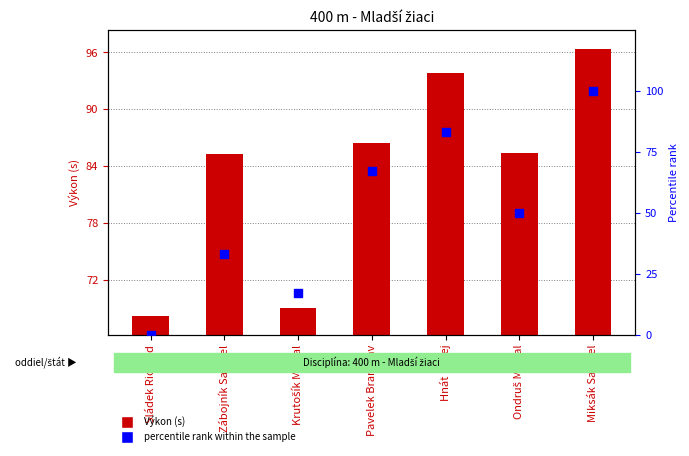

Which series has the largest Y range (max minus min)?

percentile rank within the sample